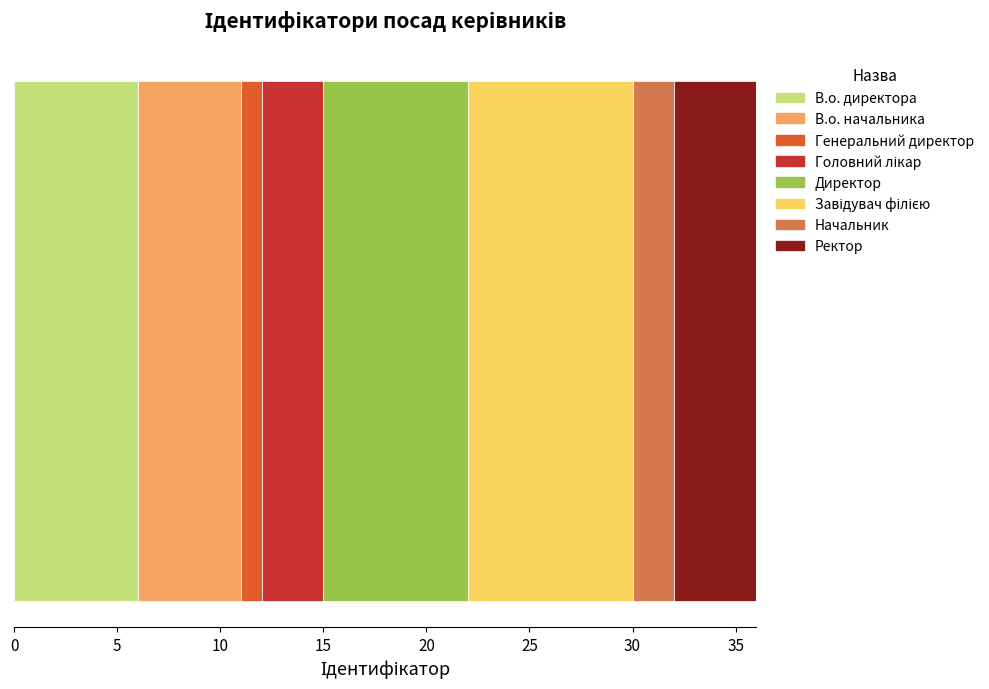

What is the highest value of the В.о. директора series?

6